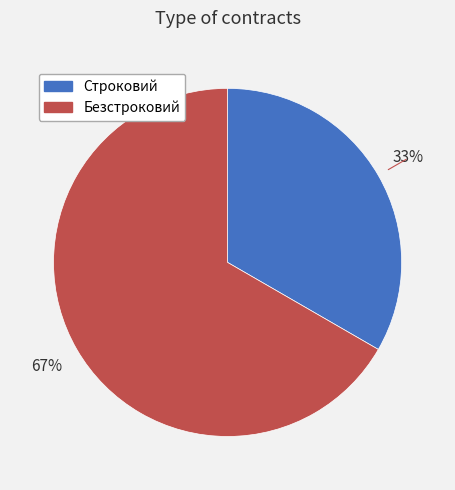

True or false: Безстроковий accounts for 67% of the total.

True